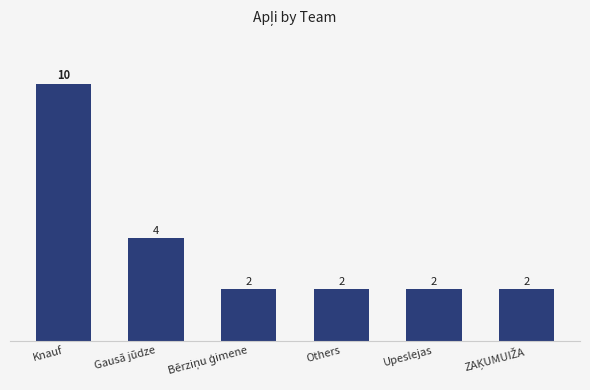

What is the label of the 2nd bar from the left?

Gausā jūdze